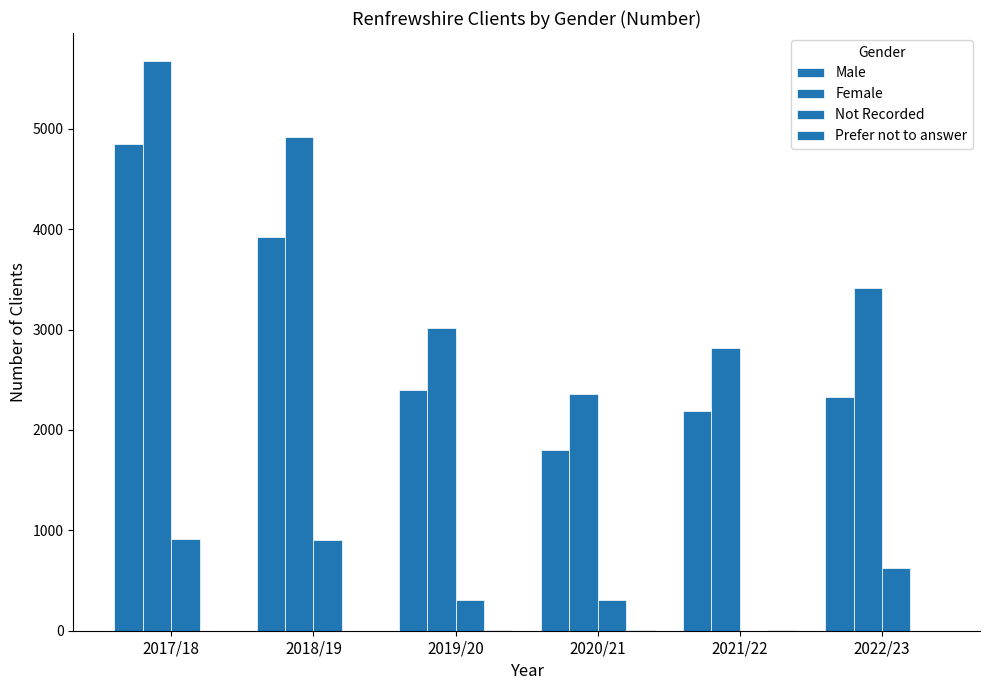

How many distinct data groups are displayed?

4